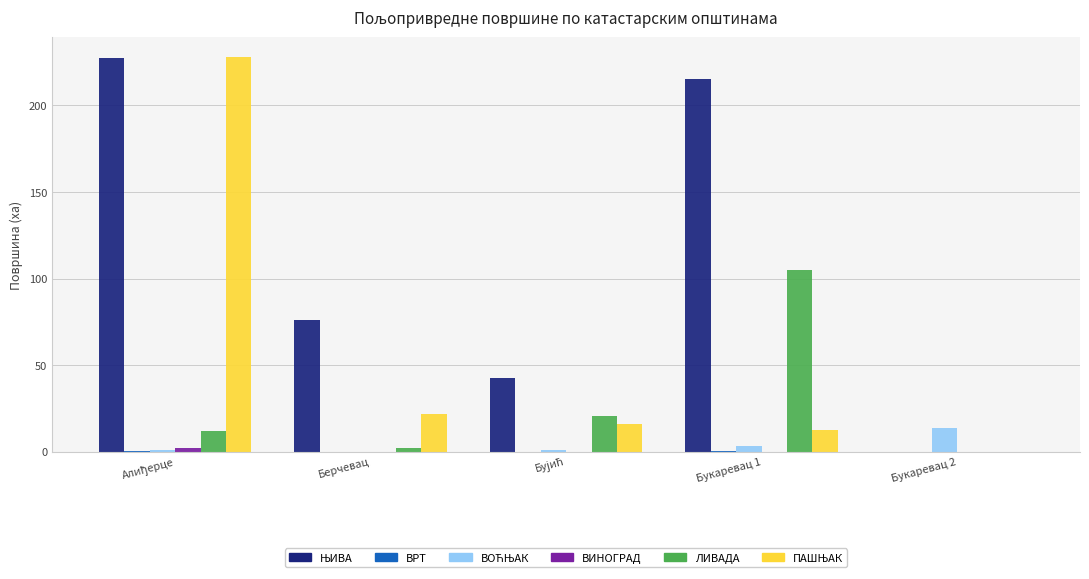

Are the bars horizontal?

No